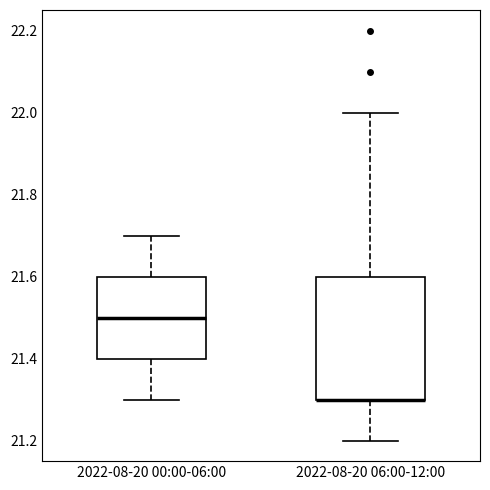

Reading left to right, read every box against the y-axis: the position of its median line, the range the box covers, and the ends of its whiskers. The values are not printed on the chart, so give them approximately, as read against the axis.

2022-08-20 00:00-06:00: median 21.5, box 21.4 to 21.6, whiskers 21.3 to 21.7
2022-08-20 06:00-12:00: median 21.3 (drawn on the box's lower edge), box 21.3 to 21.6, whiskers 21.2 to 22.0